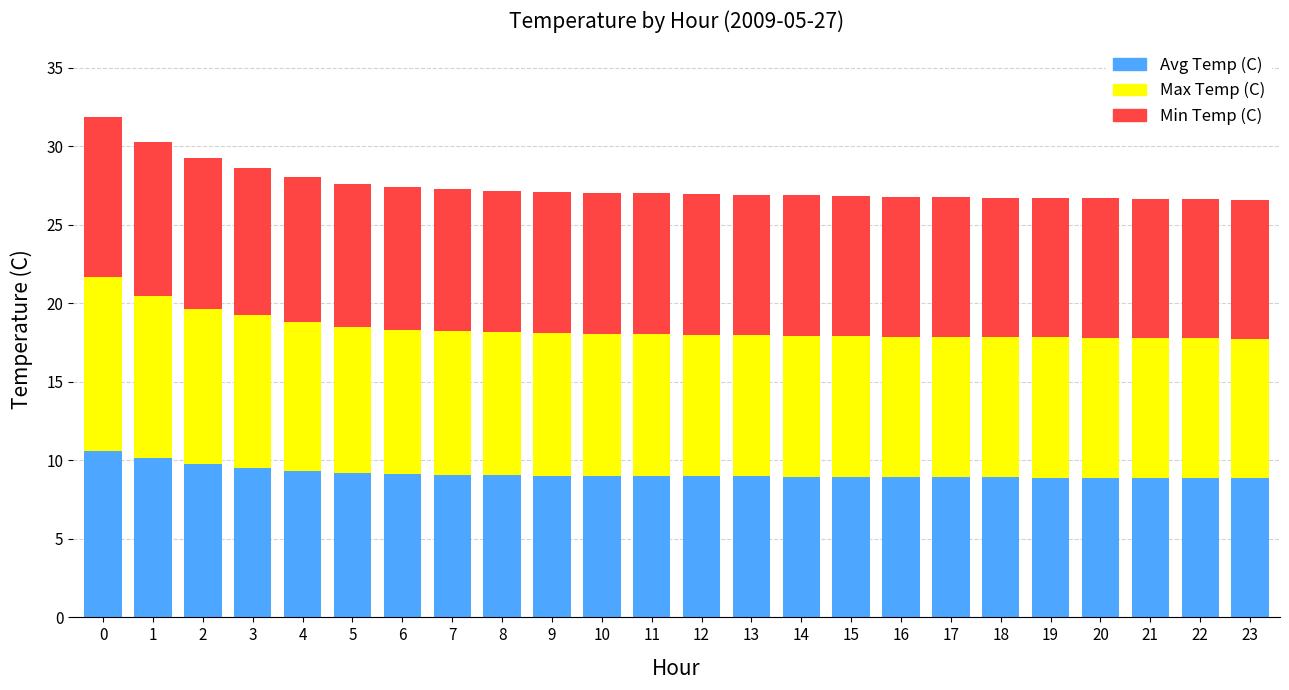

What is the minimum value for Avg Temp (C)?

8.9